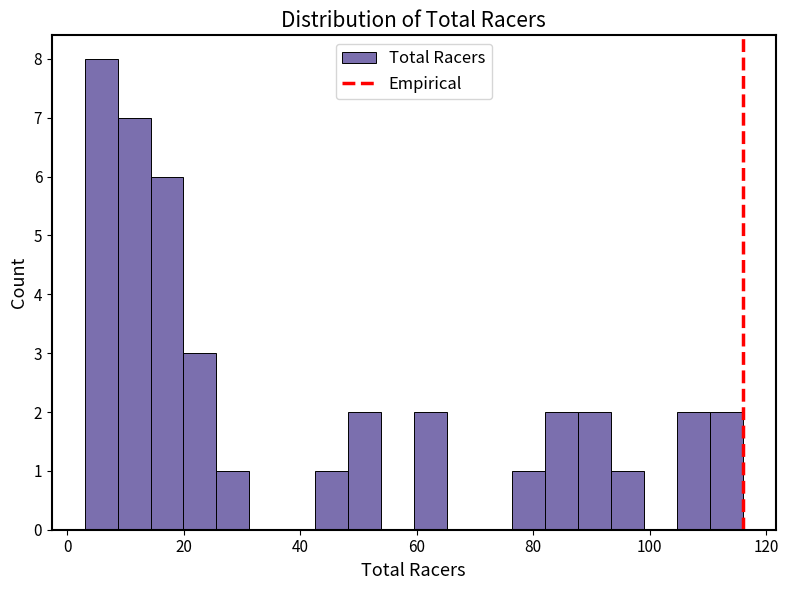

Read against the x-axis, roughly where is the centre of the tallest bar?

6